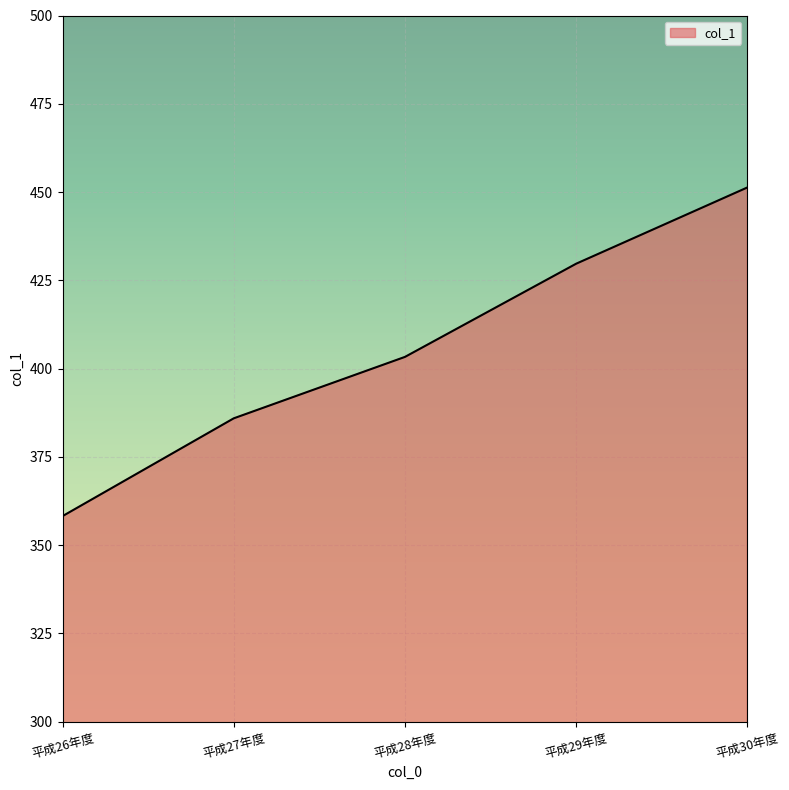

True or false: the data shows 358.2 at 平成26年度.

True